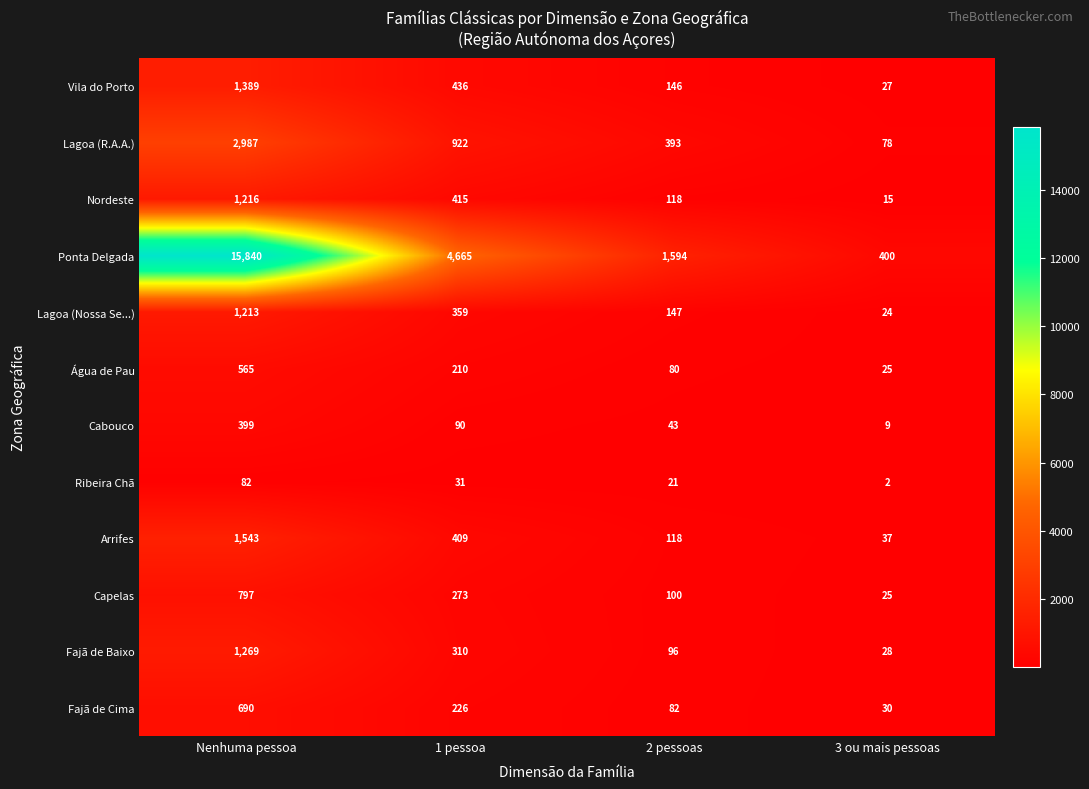

How many categories are shown in the chart?

4